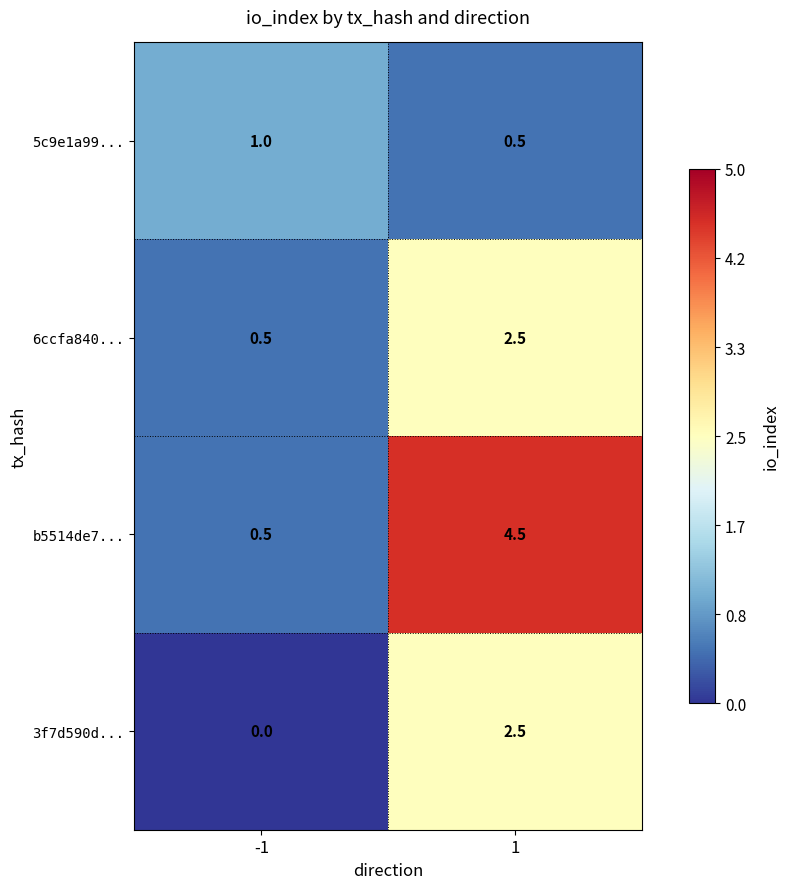

What is the difference between the highest and lowest values at 1?

4.0